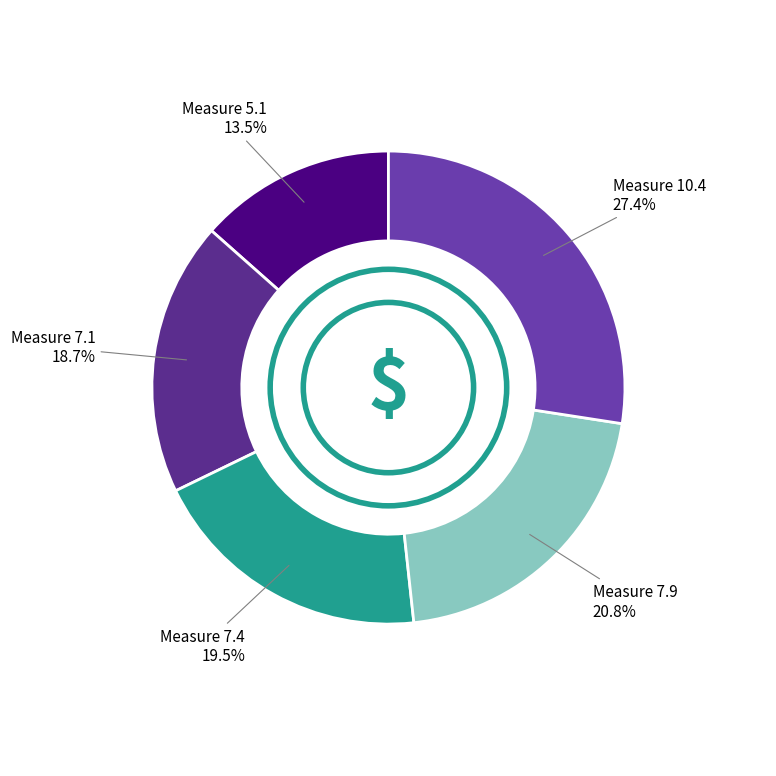

Rank the categories by value from lowest to highest.

Measure 5.1, Measure 7.1, Measure 7.4, Measure 7.9, Measure 10.4